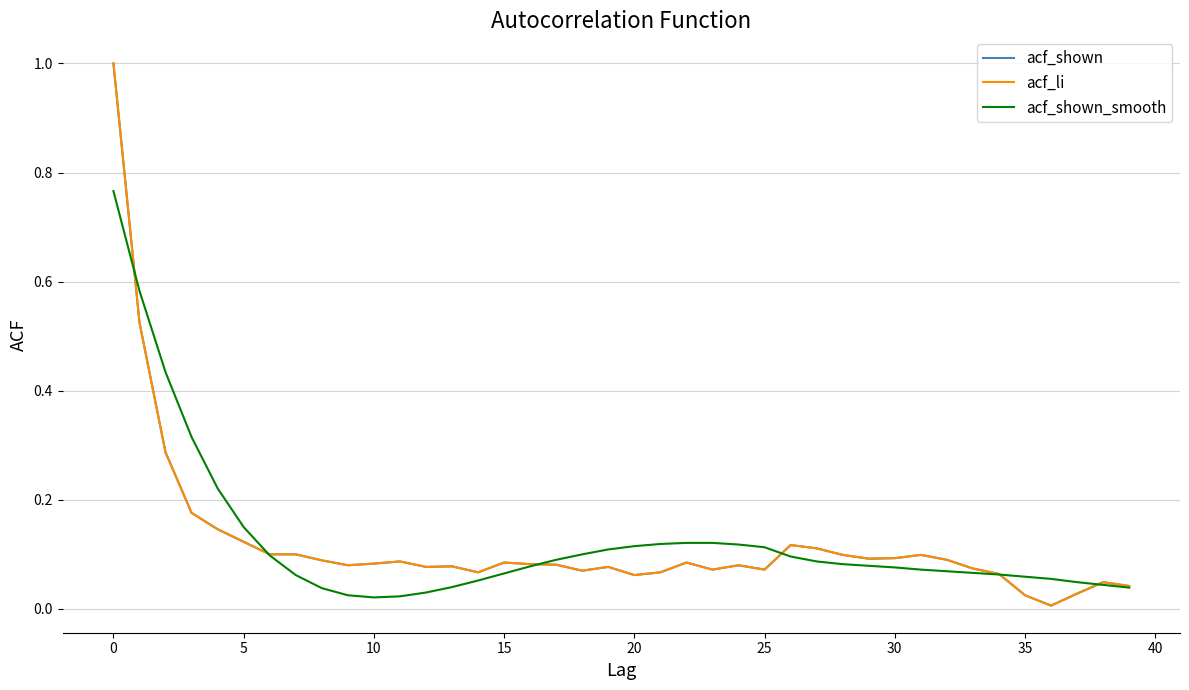

List the series in order of their peak value, highest first.

acf_shown, acf_li, acf_shown_smooth